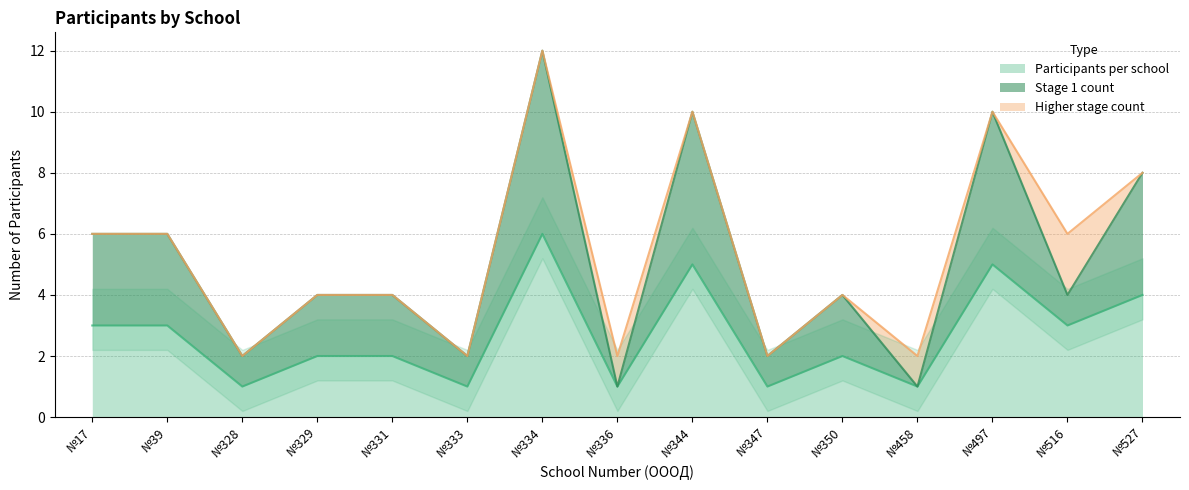

What is the highest value of the Participants per school series?

6